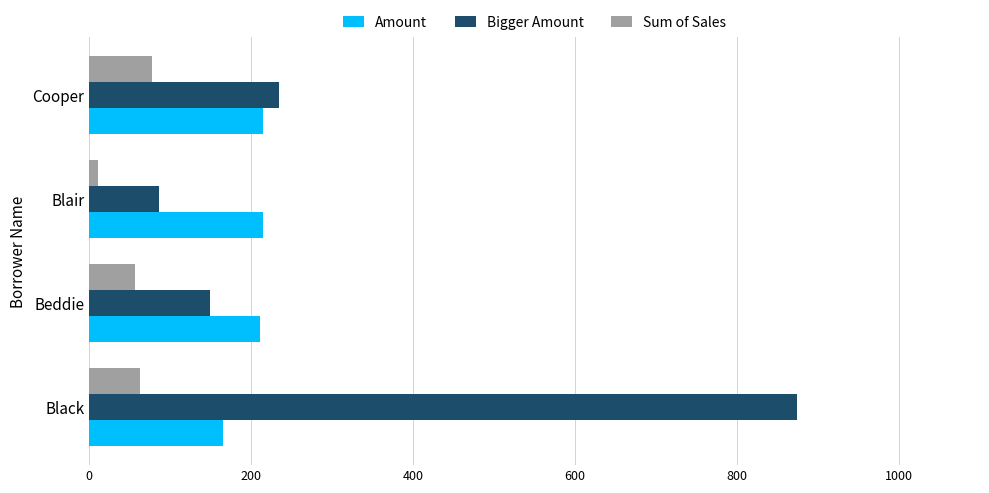

What is the difference between the maximum and minimum values in the Bigger Amount series?

788